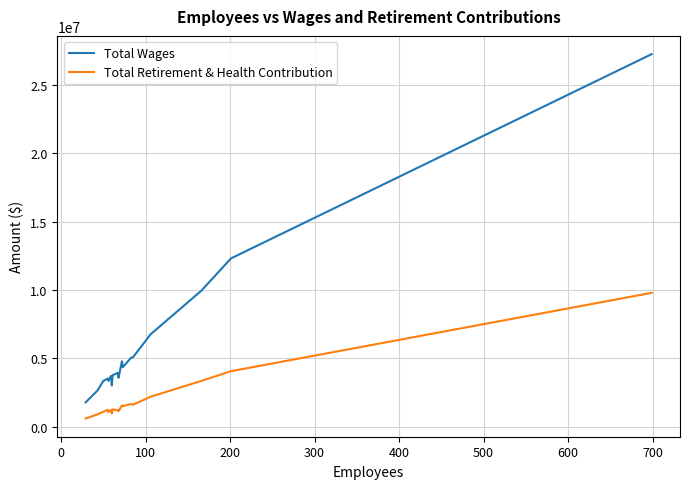

True or false: Total Wages and Total Retirement & Health Contribution cross at least once.

False